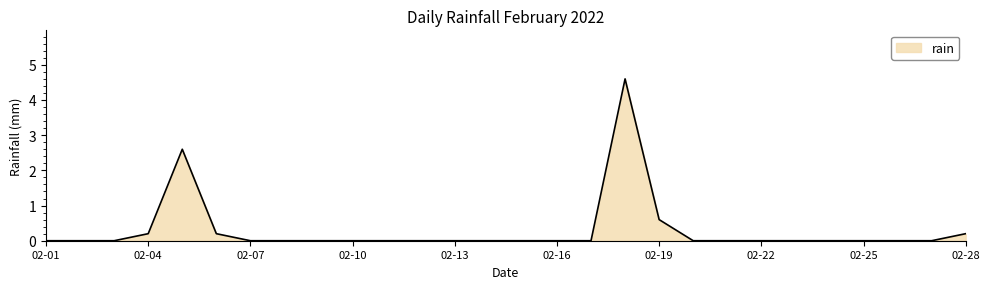

What is the greatest value displayed?

4.6